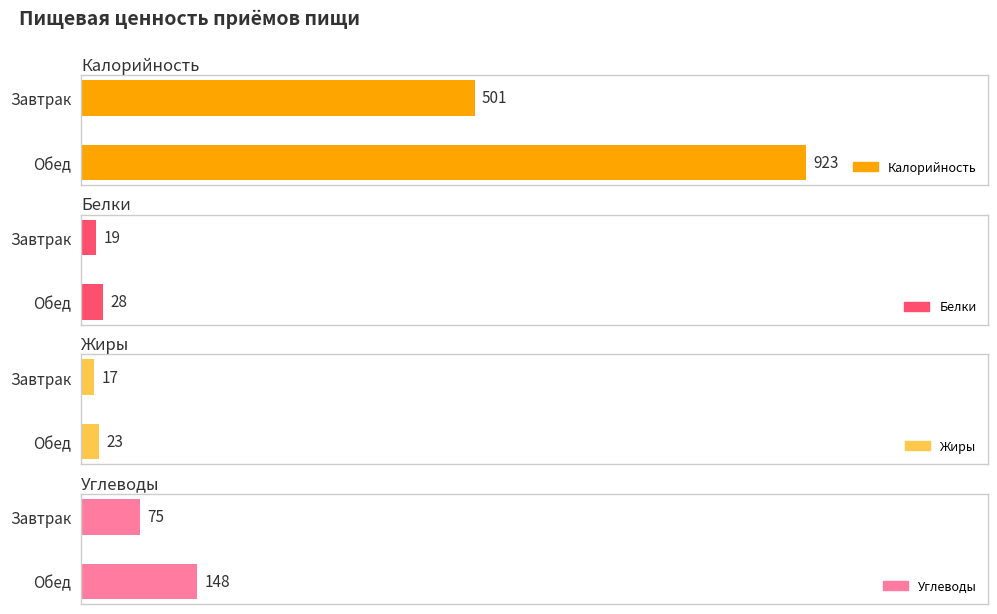

Is the value of Калорийность at Завтрак greater than the value of Белки at Обед?

Yes